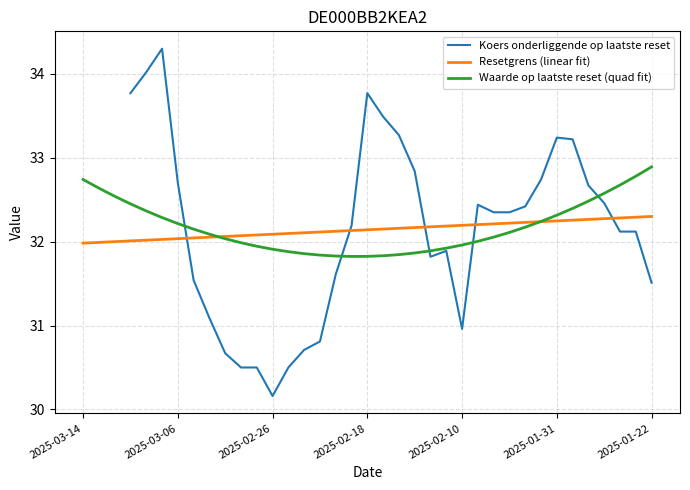

How many distinct data groups are displayed?

3